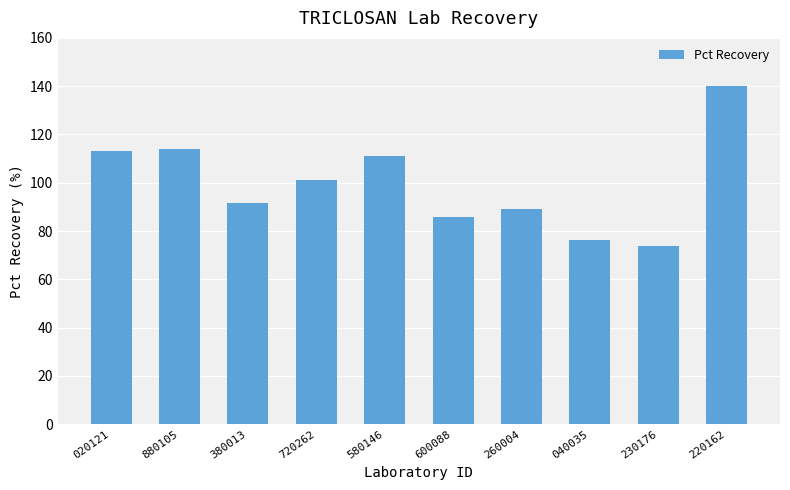

What is the ratio of the value at 580146 to the value at 600088?

1.3